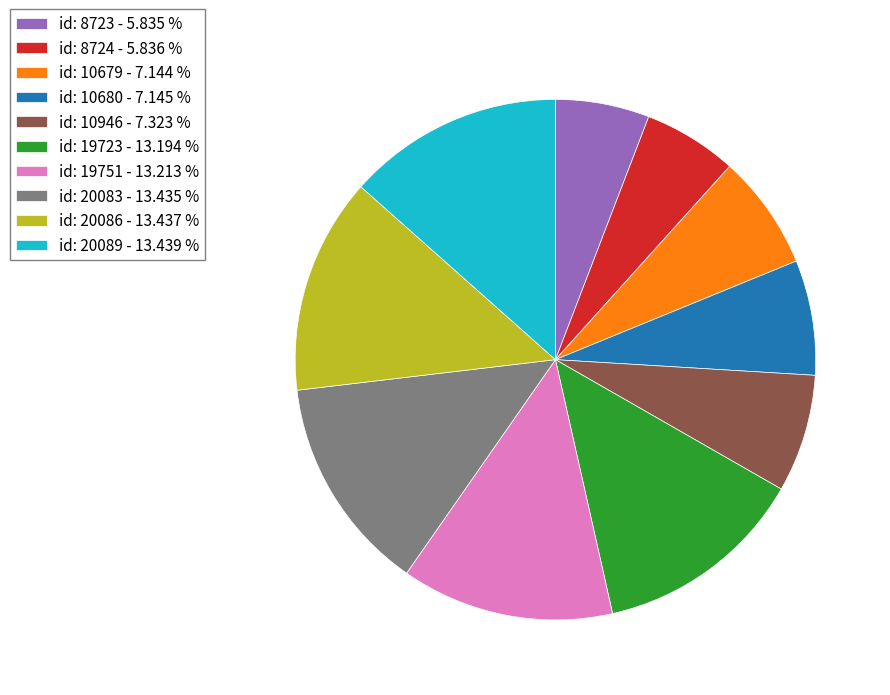

Does id: 20089 represent more than half of the total?

No